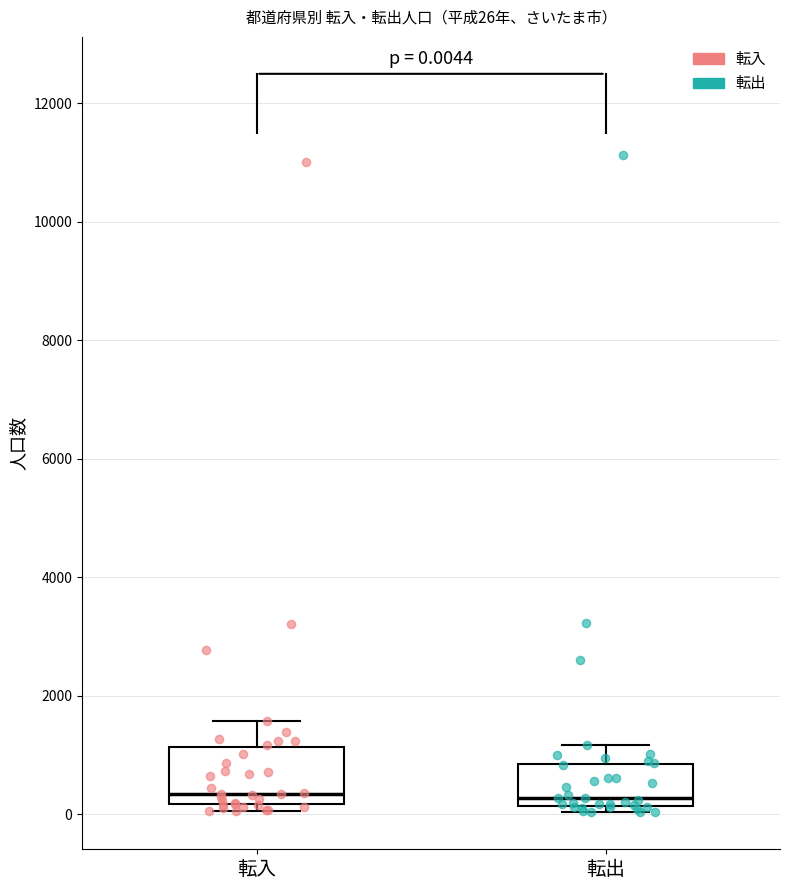

Which box is the tallest, from its lower edge to its upper edge?

転入